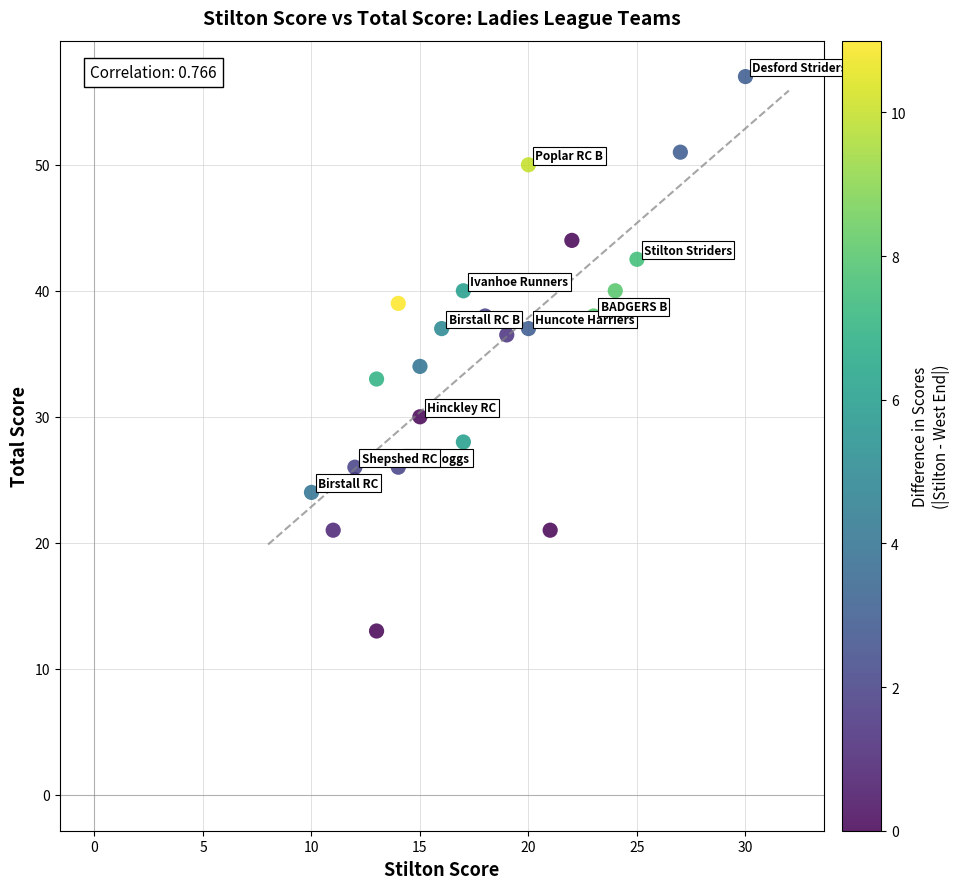

What is the range of X values (max minus min)?

20.0